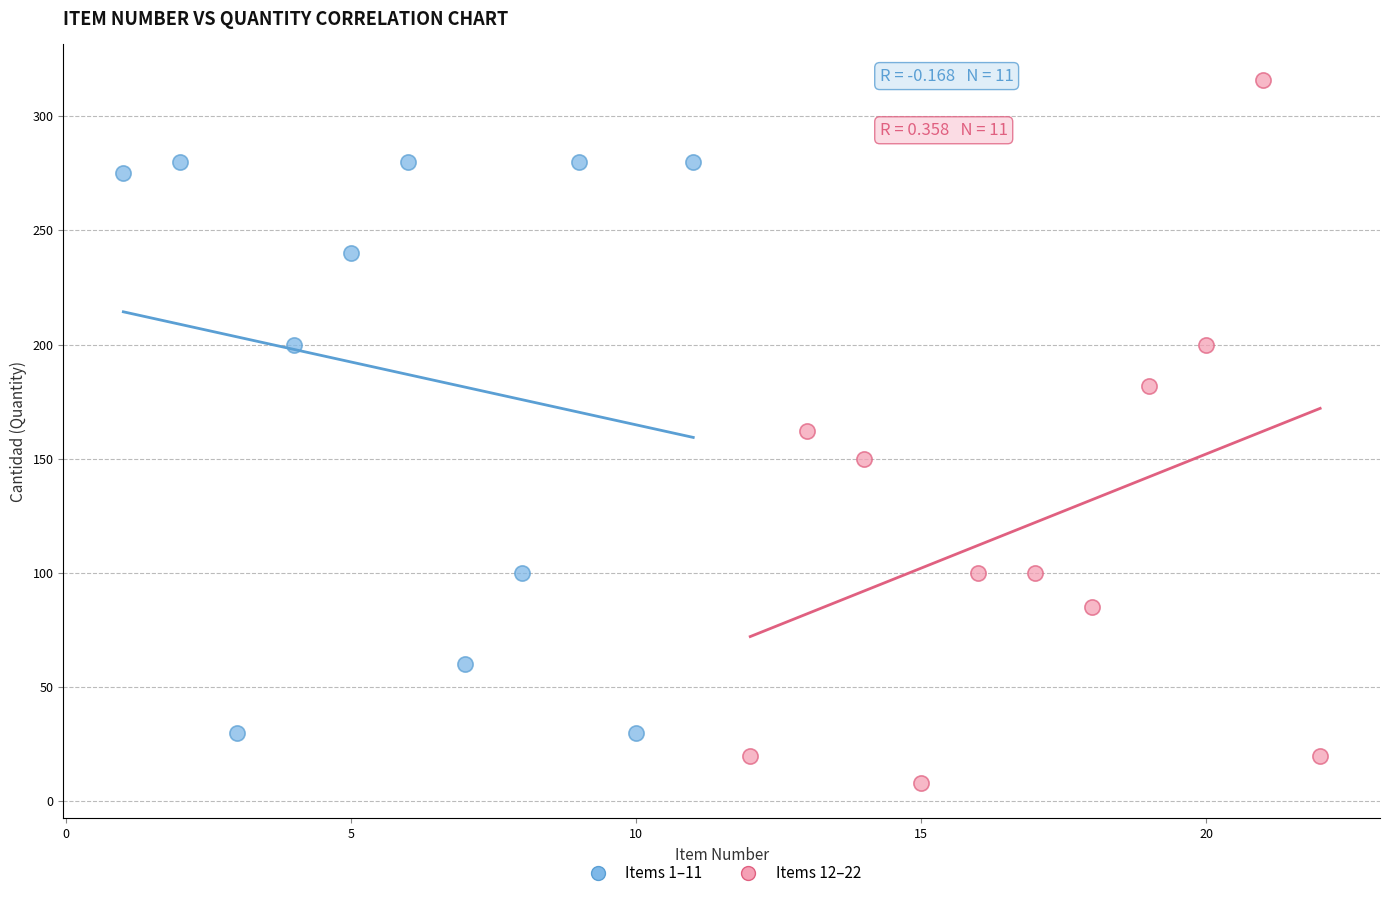

Which series contains the highest Y value?

Items 12–22